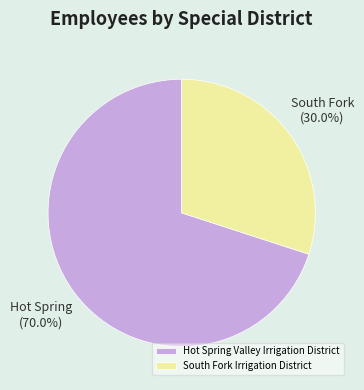

Which slice is the largest?

Hot Spring Valley Irrigation District